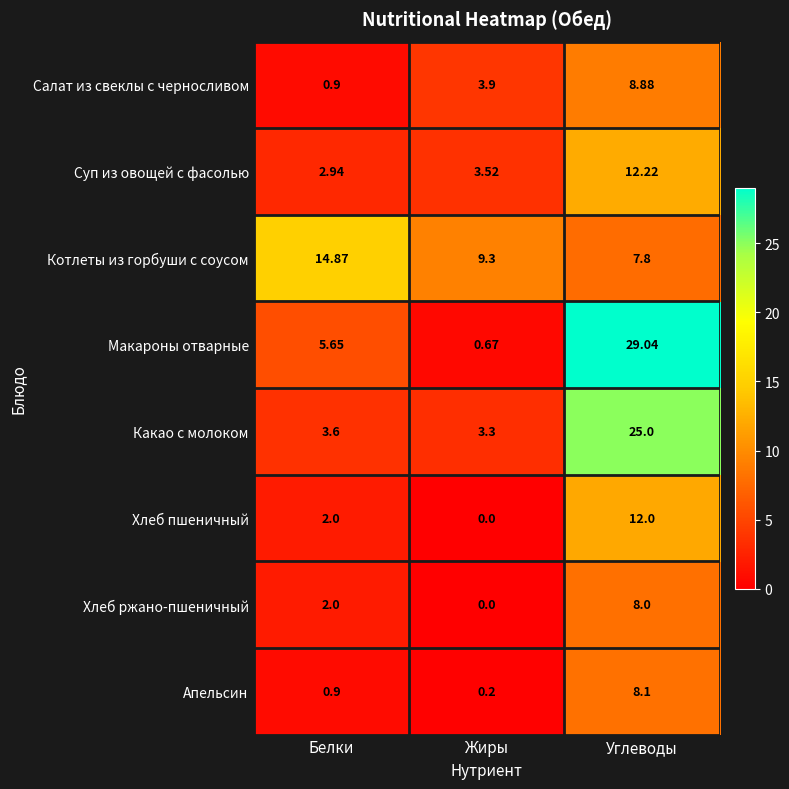

Which category has the highest value in the Апельсин series?

Углеводы